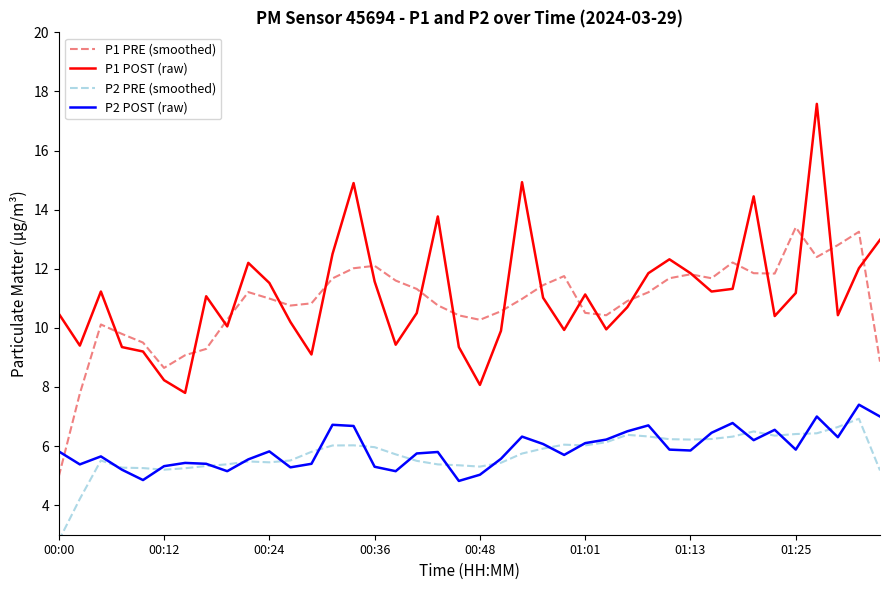

True or false: P1 POST (raw) has more than 2 interior local peaks.

True